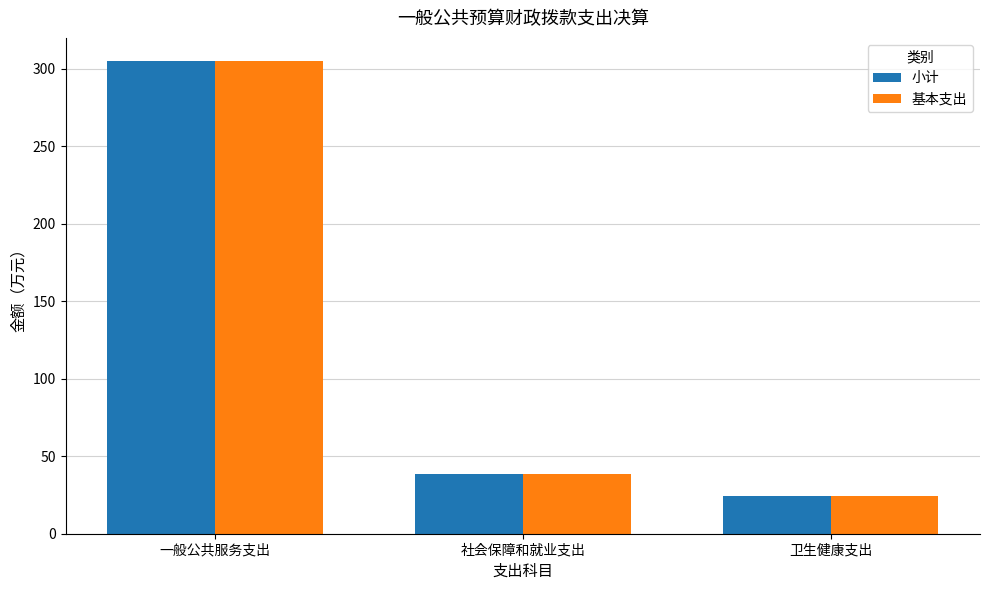

Is the value of 基本支出 at 社会保障和就业支出 greater than the value of 小计 at 卫生健康支出?

Yes